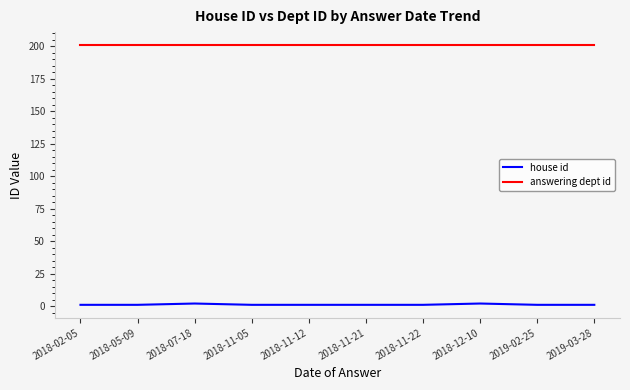

What is the maximum value shown in the chart?

201